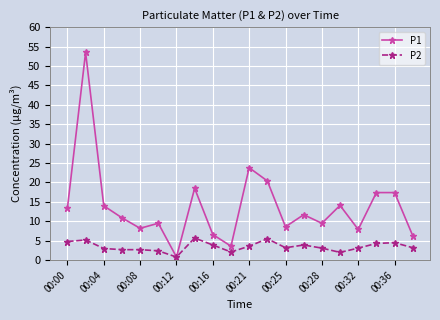

What is the value of the P1 point at the 20th from the left?

6.3